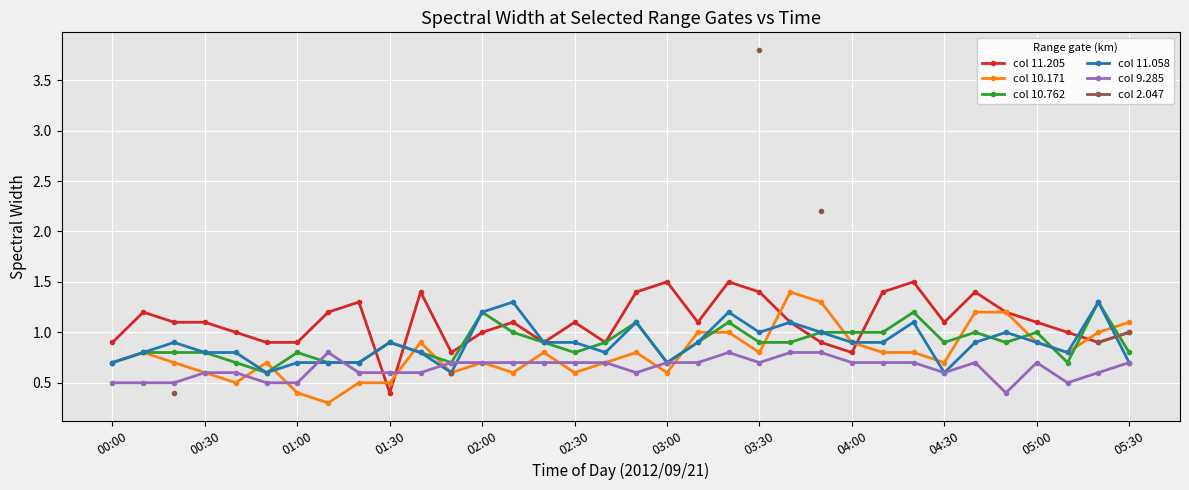

At how many categories does at least one series exceed 0?

34